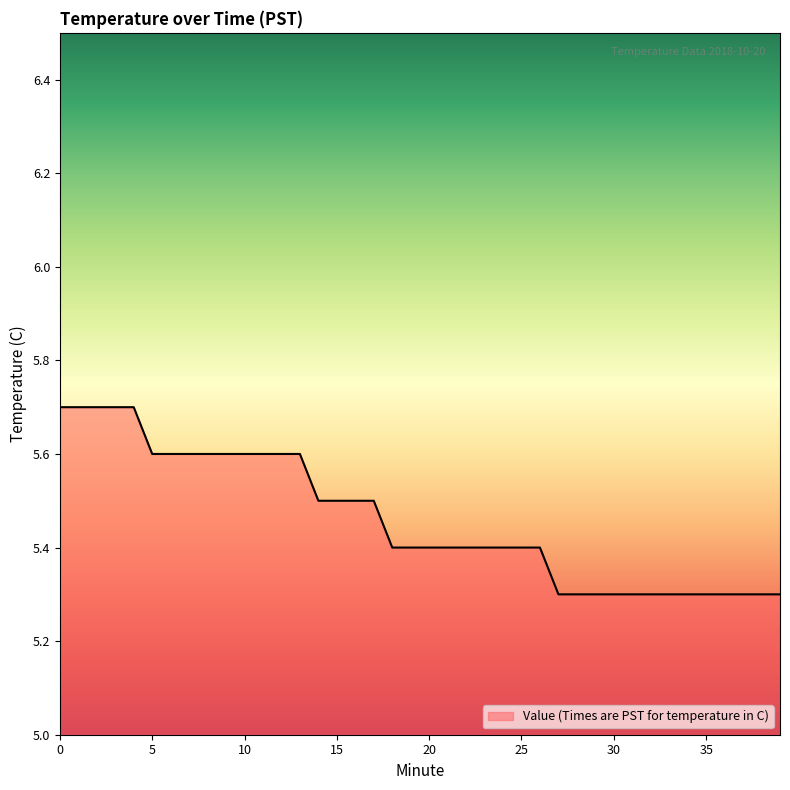

What is the minimum value shown in the chart?

5.3